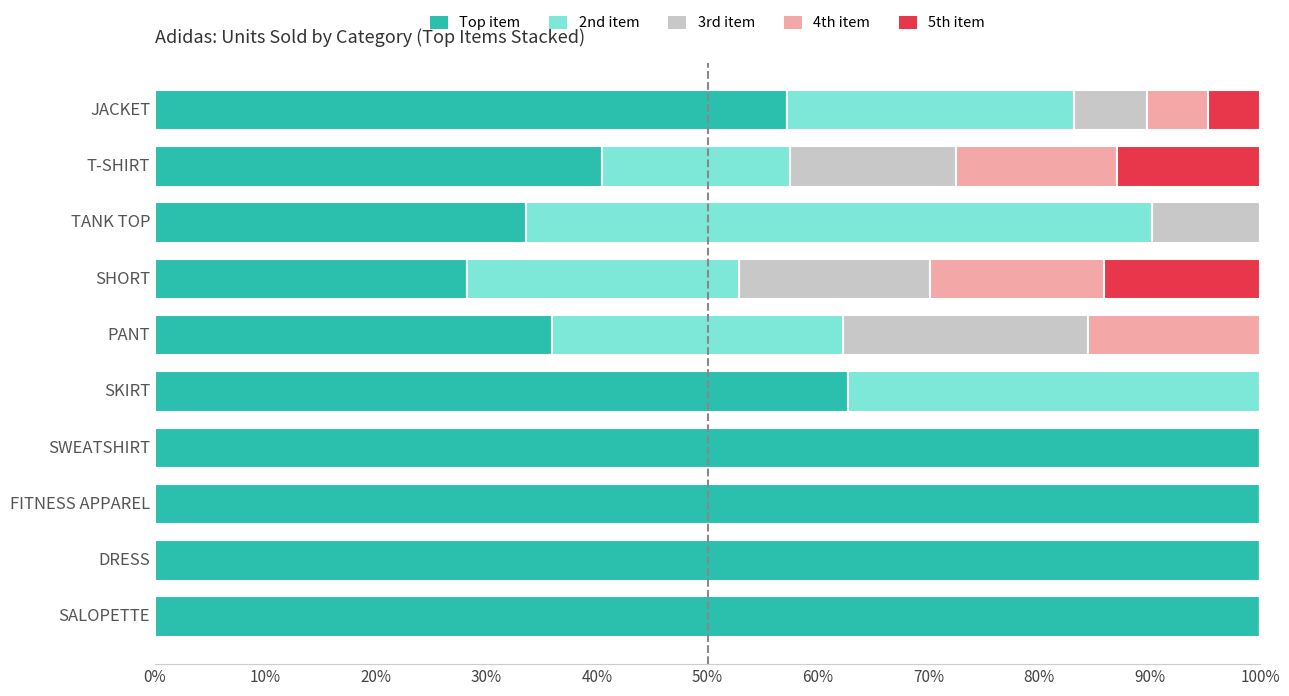

What value does the Top item series have at JACKET?

57.2